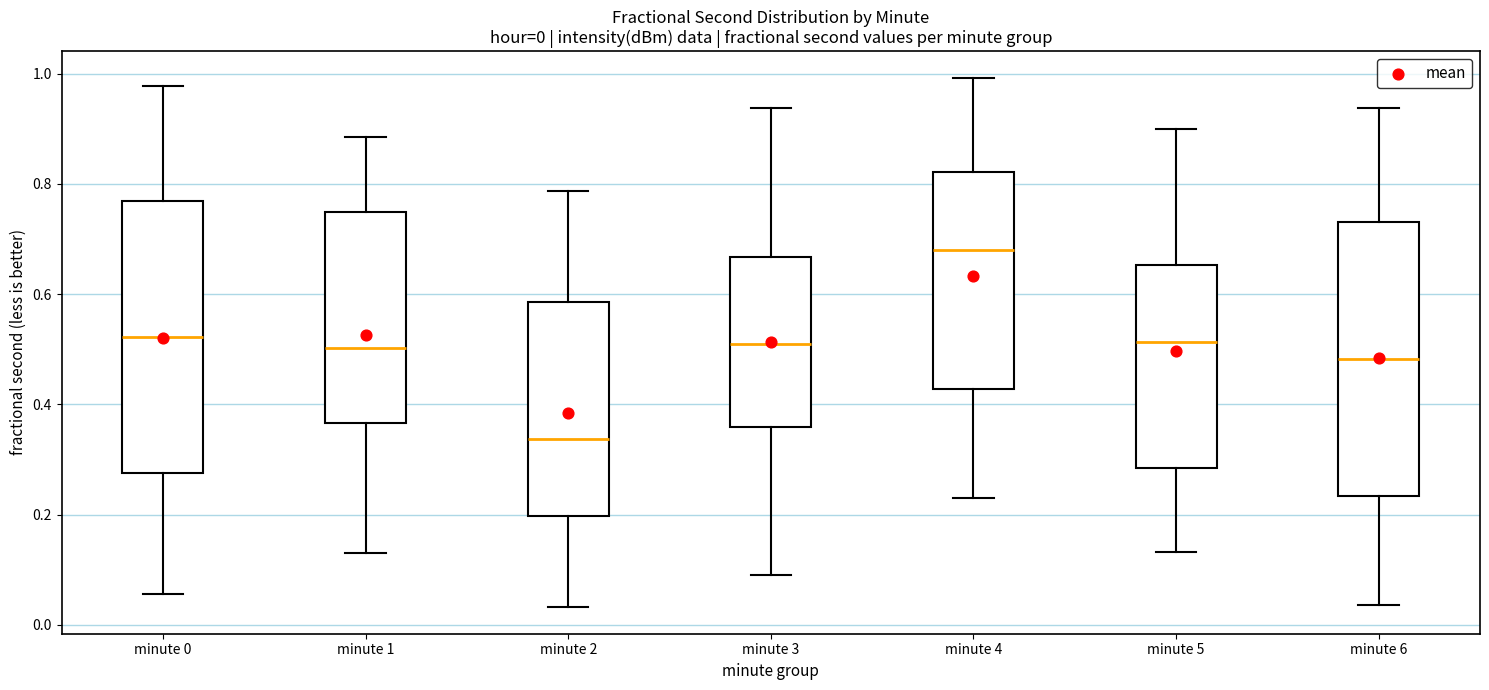

Which box has the highest median line?

minute 4